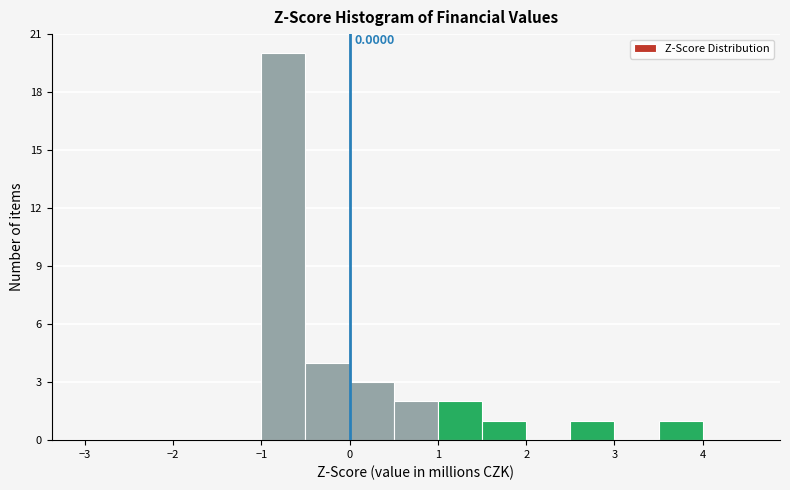

Which range on the x-axis has the tallest bar?

-1.0 to -0.5